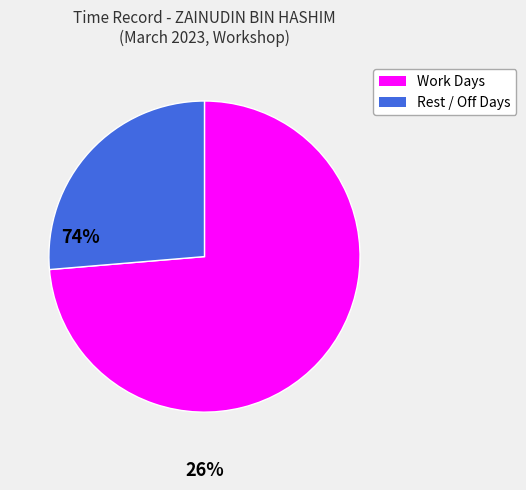

Does any single category account for the majority?

Yes